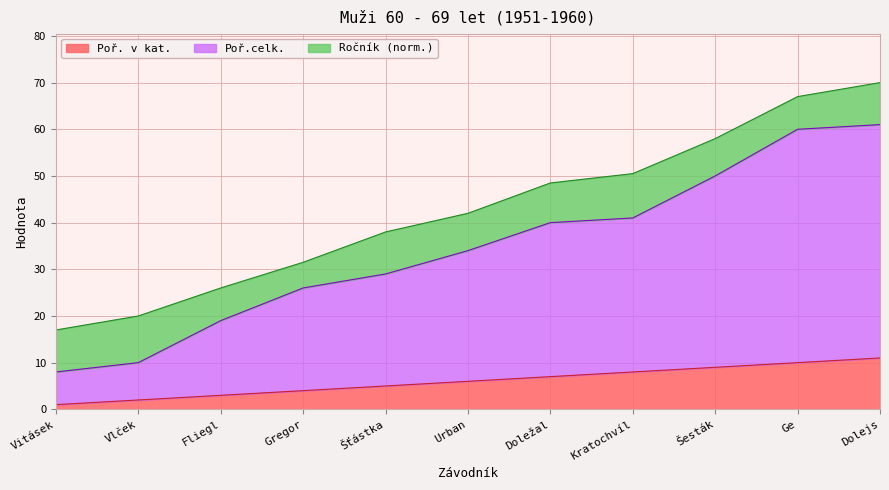

What are all the series names shown in the legend?

Poř. v kat., Poř.celk., Ročník (norm.)